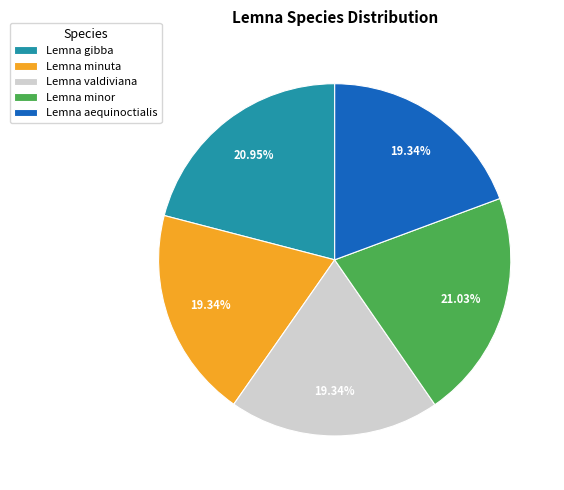

Combined, do Lemna minuta and Lemna minor account for over 50%?

No